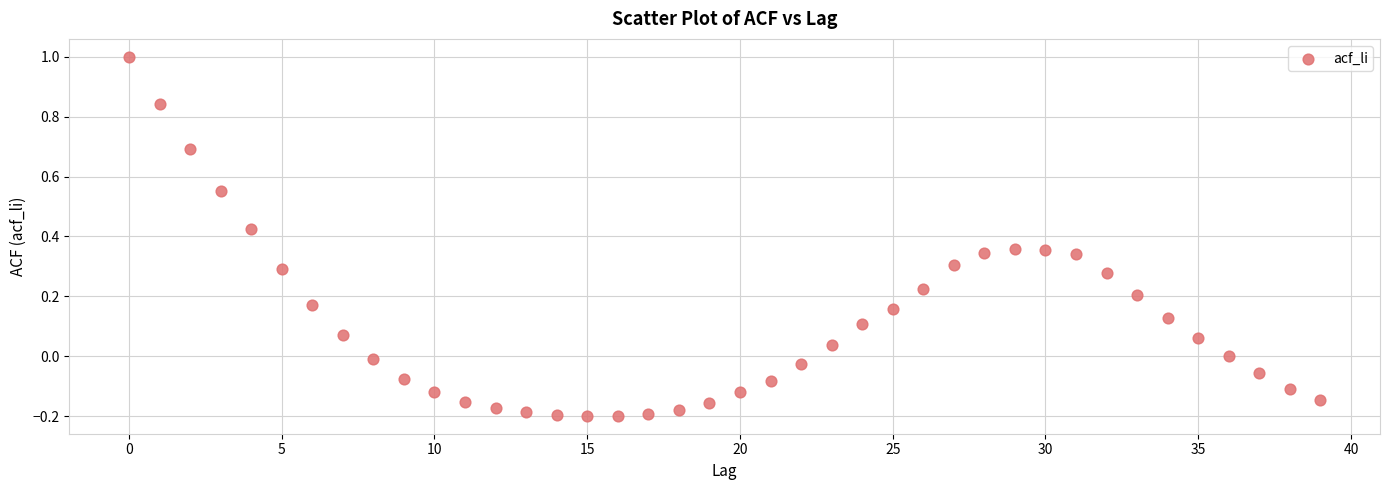

What is the range of Y values (max minus min)?

1.2